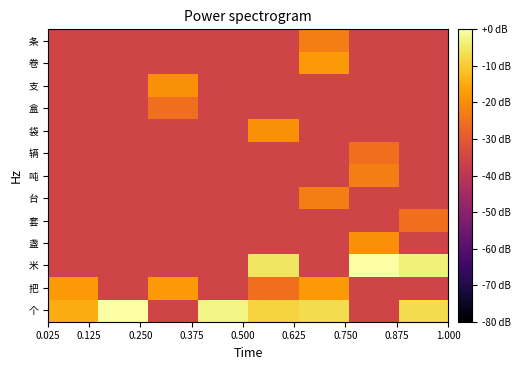

At how many categories does at least one series exceed -14?

6